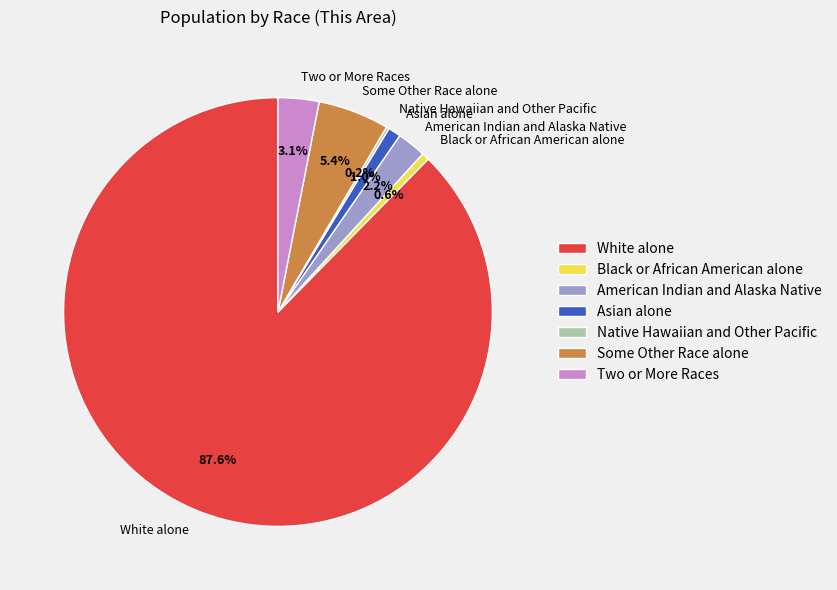

Is it true that American Indian and Alaska Native is 2% of the pie?

True